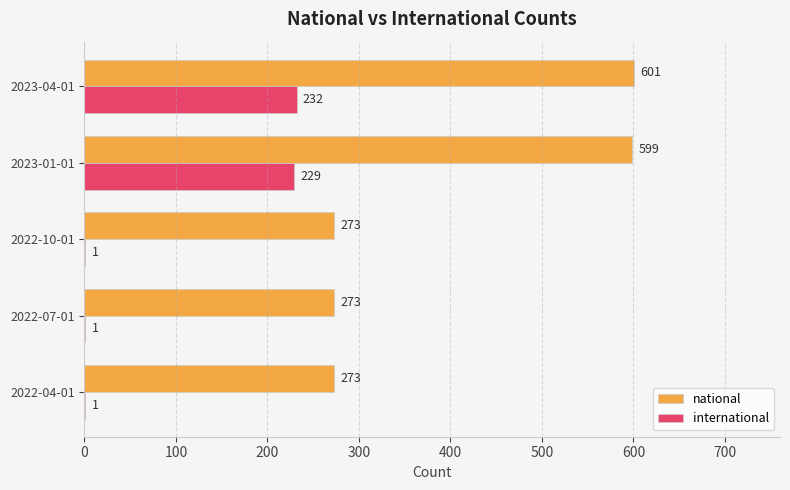

Where is international nearest to the value 116?

2023-01-01